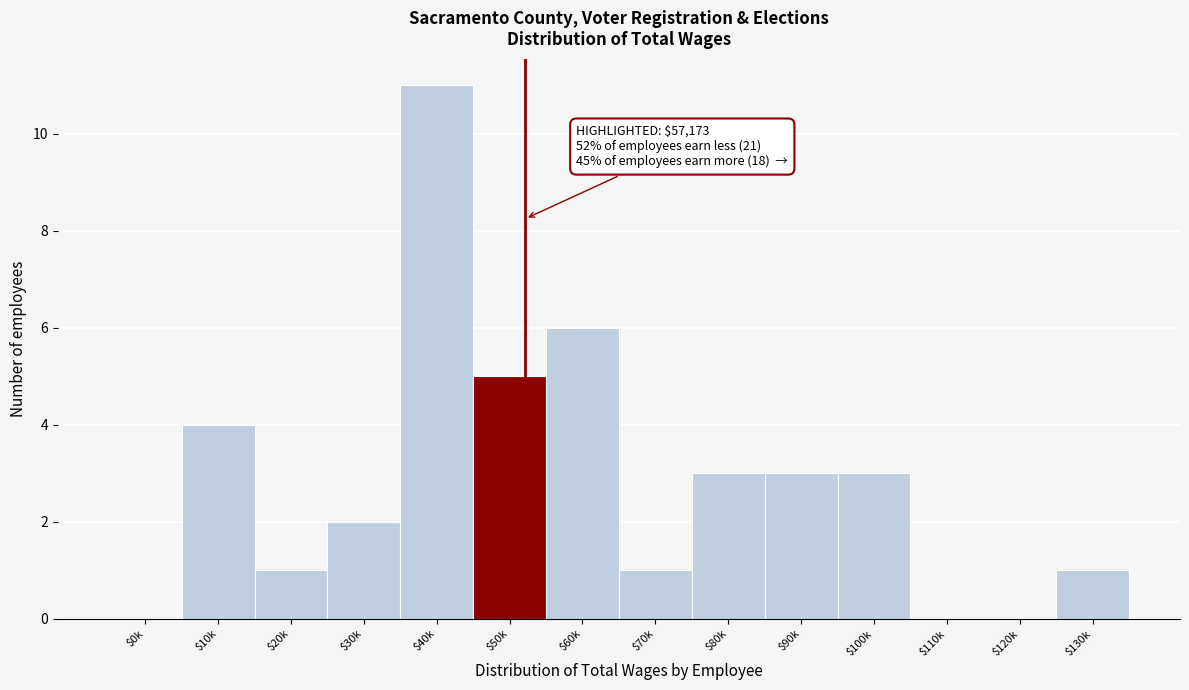

At which category does the chart reach its peak across all series?

$40k